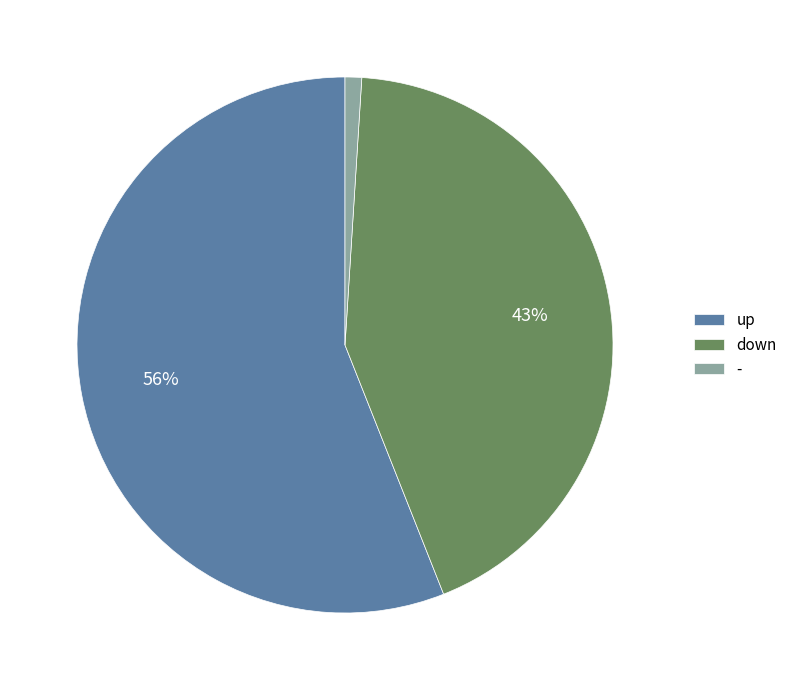

Does up represent more than half of the total?

Yes